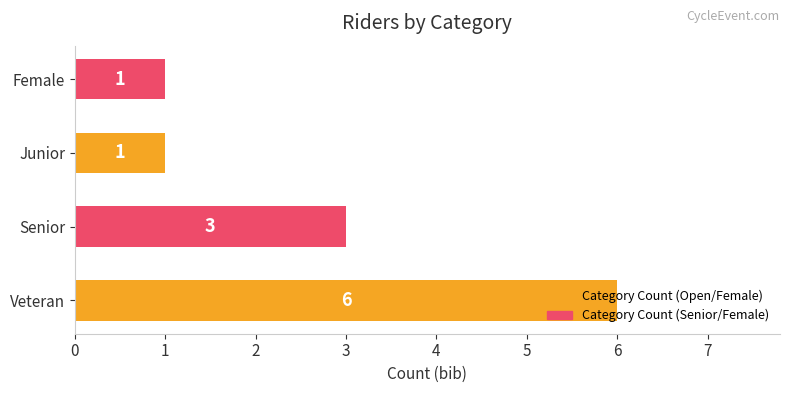

Count the number of categories in the chart.

4